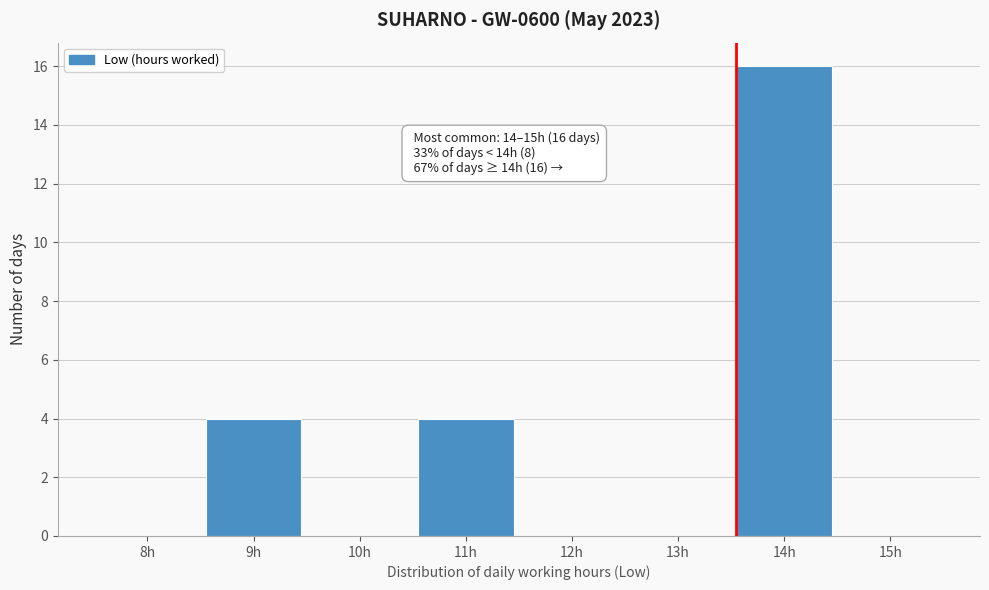

Reading left to right, what are all the values shown in this chart?

8h=0	9h=4	10h=0	11h=4	12h=0	13h=0	14h=16	15h=0